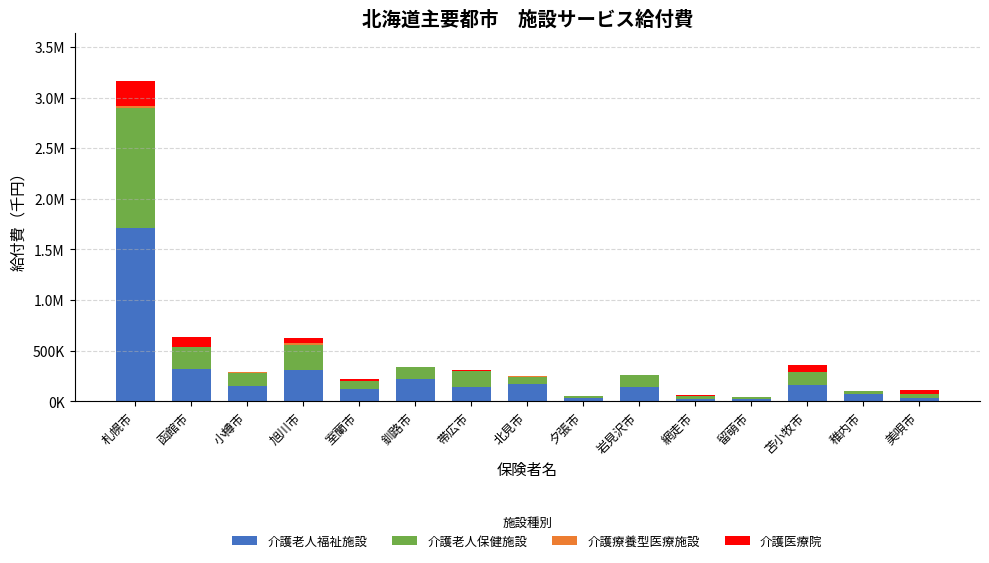

Does the chart contain stacked bars?

Yes